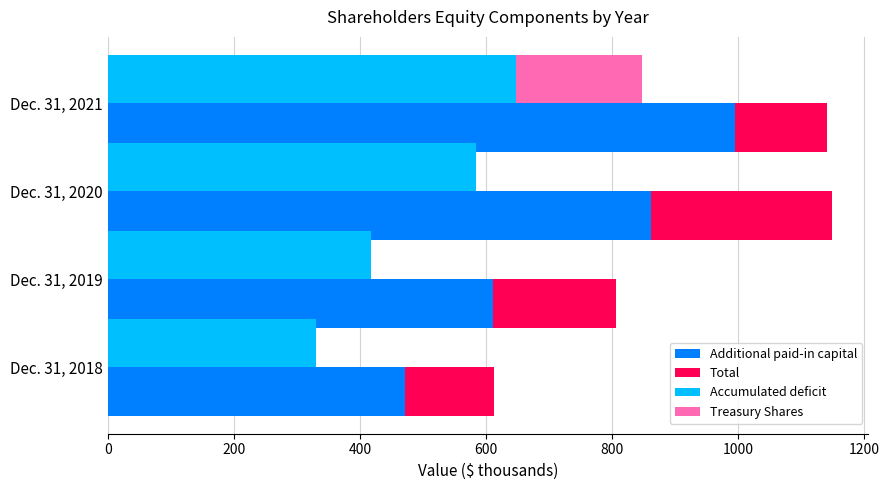

What is the difference between the maximum and minimum values in the Accumulated deficit series?

318.3